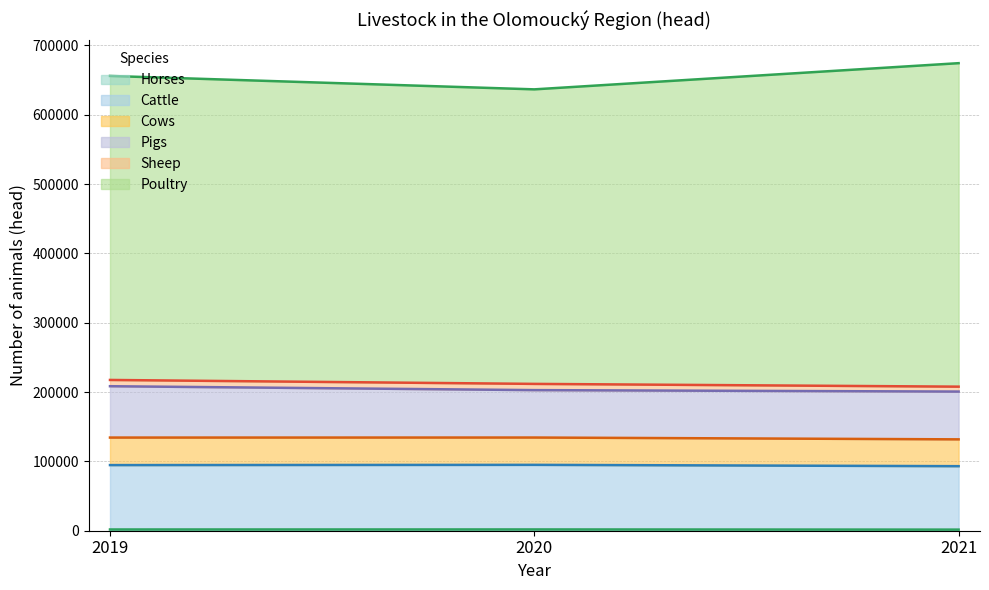

At which label is Cattle closest to 94039?

2019